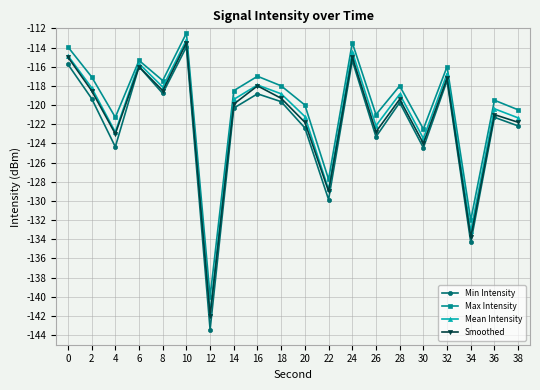

Which series has the widest spread of values?

Min Intensity